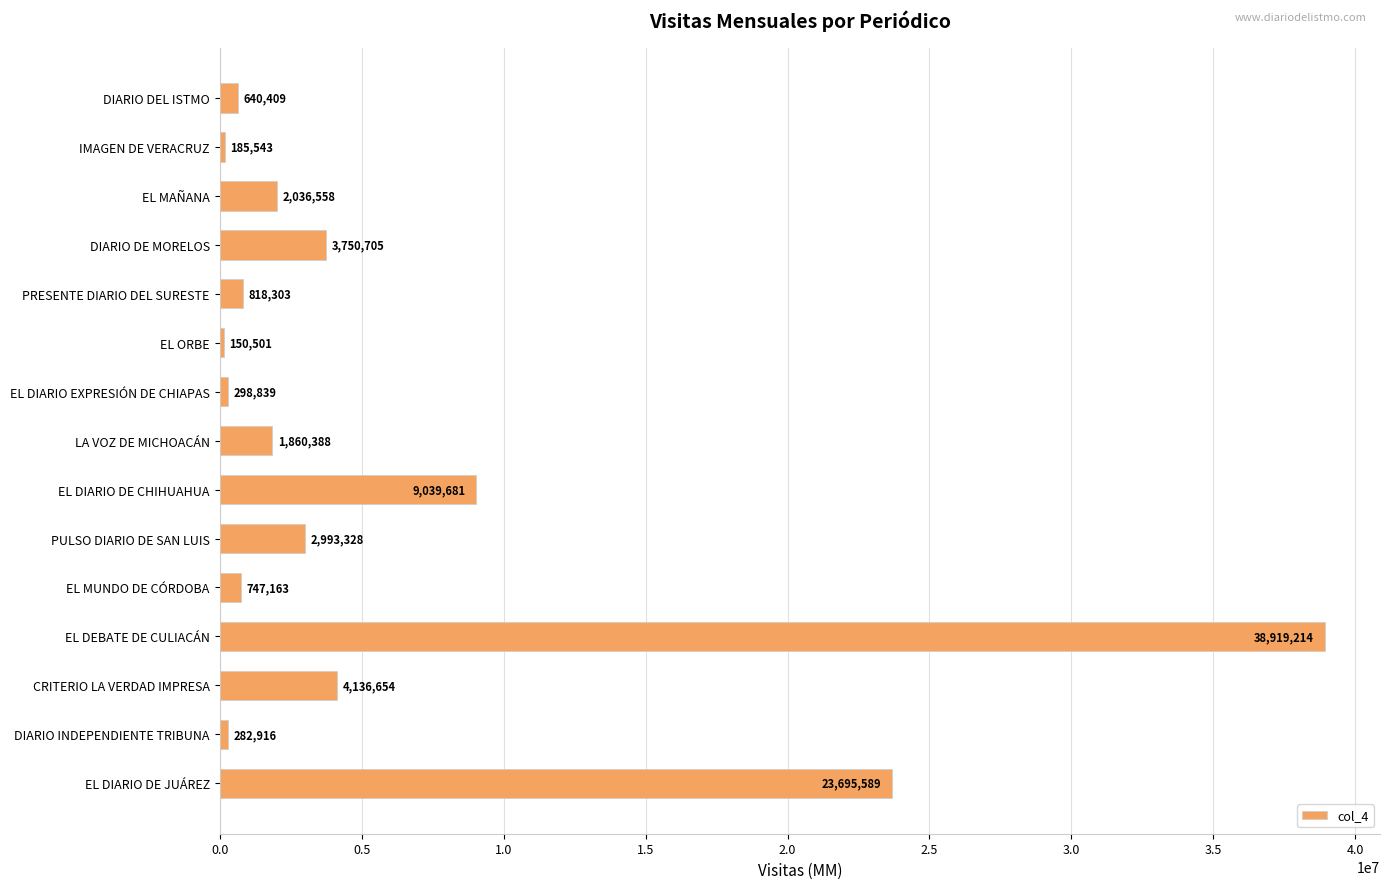

List the labels in order of value, smallest first.

EL ORBE, IMAGEN DE VERACRUZ, DIARIO INDEPENDIENTE TRIBUNA, EL DIARIO EXPRESIÓN DE CHIAPAS, DIARIO DEL ISTMO, EL MUNDO DE CÓRDOBA, PRESENTE DIARIO DEL SURESTE, LA VOZ DE MICHOACÁN, EL MAÑANA, PULSO DIARIO DE SAN LUIS, DIARIO DE MORELOS, CRITERIO LA VERDAD IMPRESA, EL DIARIO DE CHIHUAHUA, EL DIARIO DE JUÁREZ, EL DEBATE DE CULIACÁN